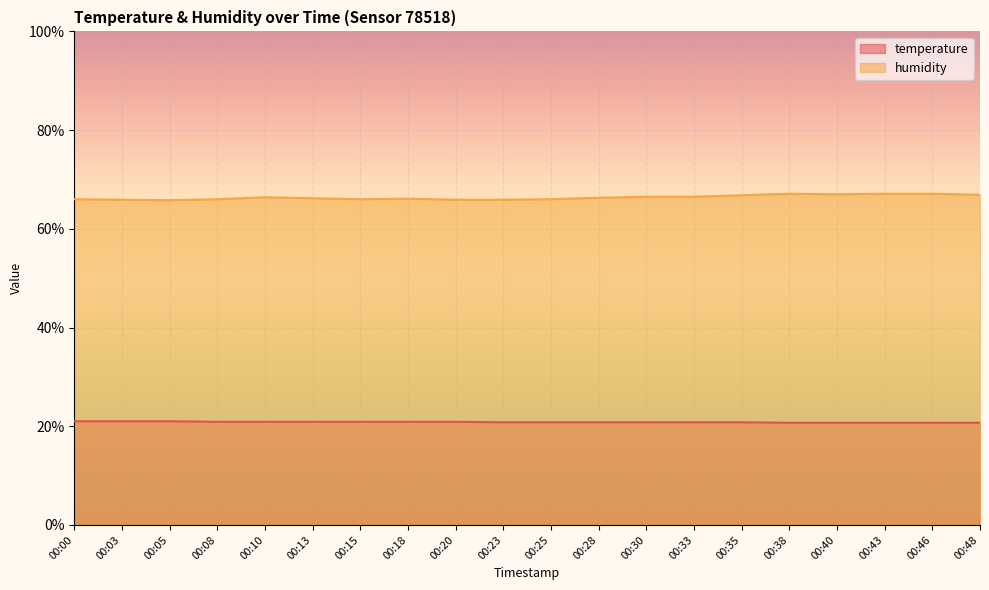

At which label does temperature reach its minimum?

00:38